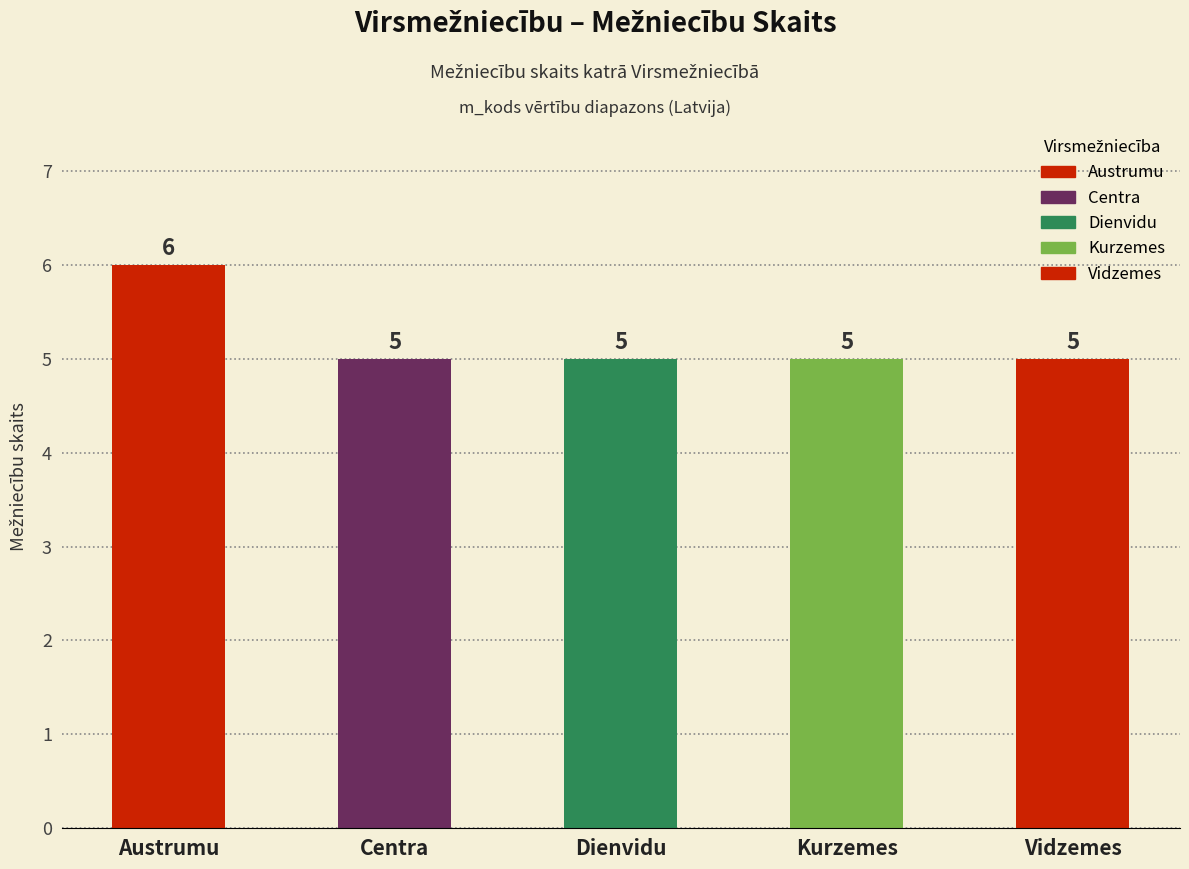

Does the chart contain stacked bars?

No